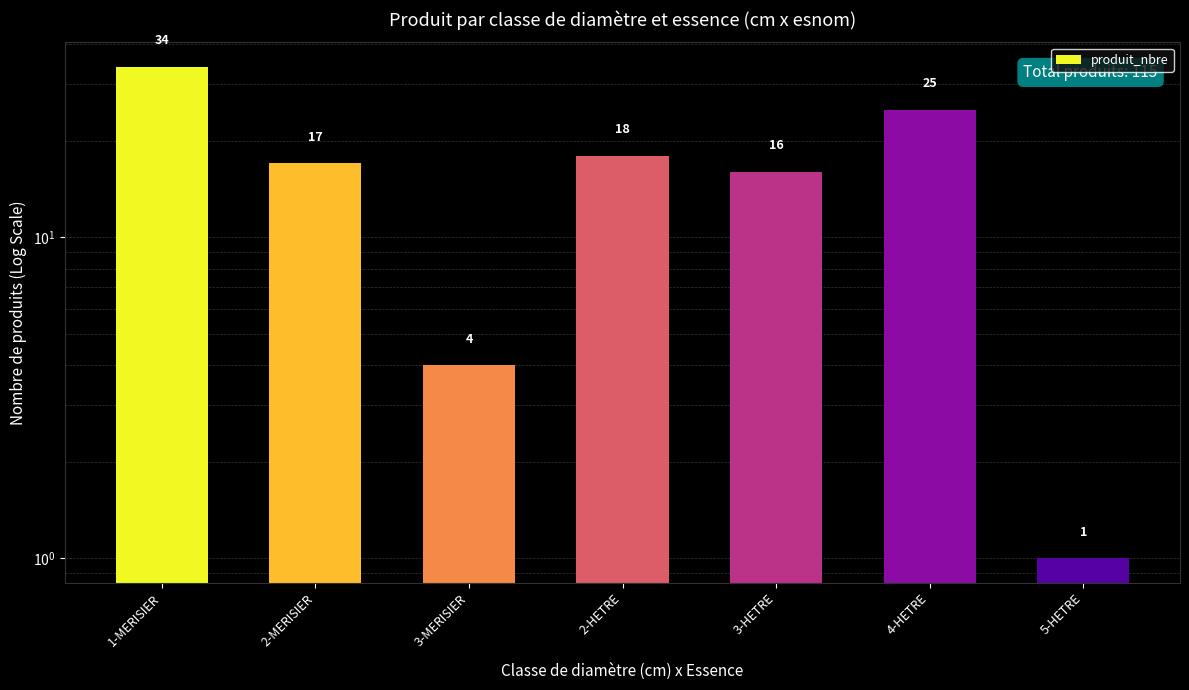

List the labels in order of value, smallest first.

5-HETRE, 3-MERISIER, 3-HETRE, 2-MERISIER, 2-HETRE, 4-HETRE, 1-MERISIER